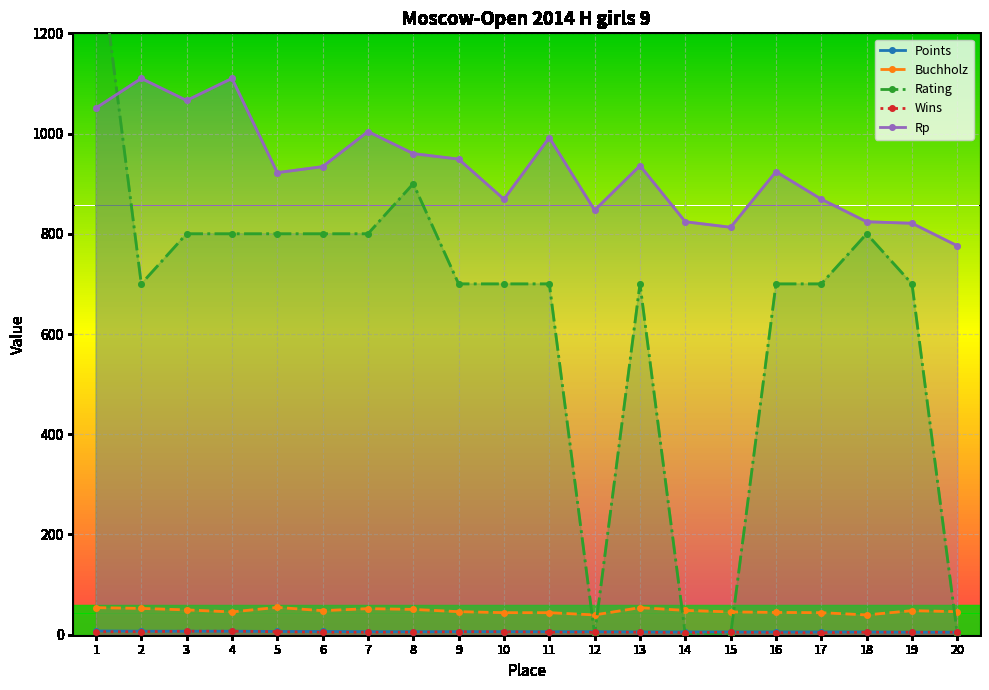

At how many categories does at least one series exceed 650?

20